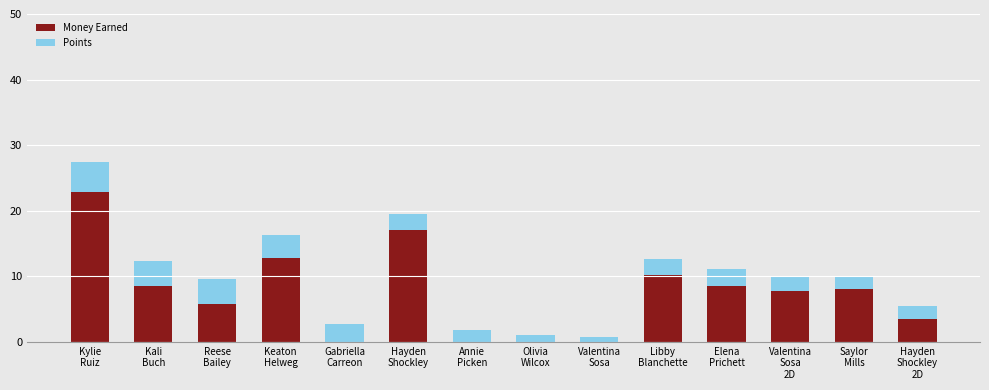

The Money Earned series shows 0.0 at Gabriella
Carreon. True or false?

True